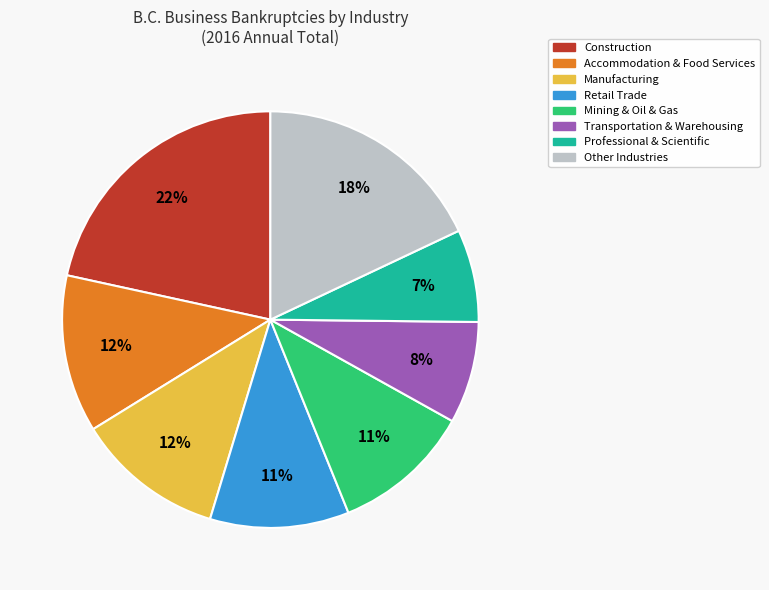

Is there a majority slice in this chart?

No